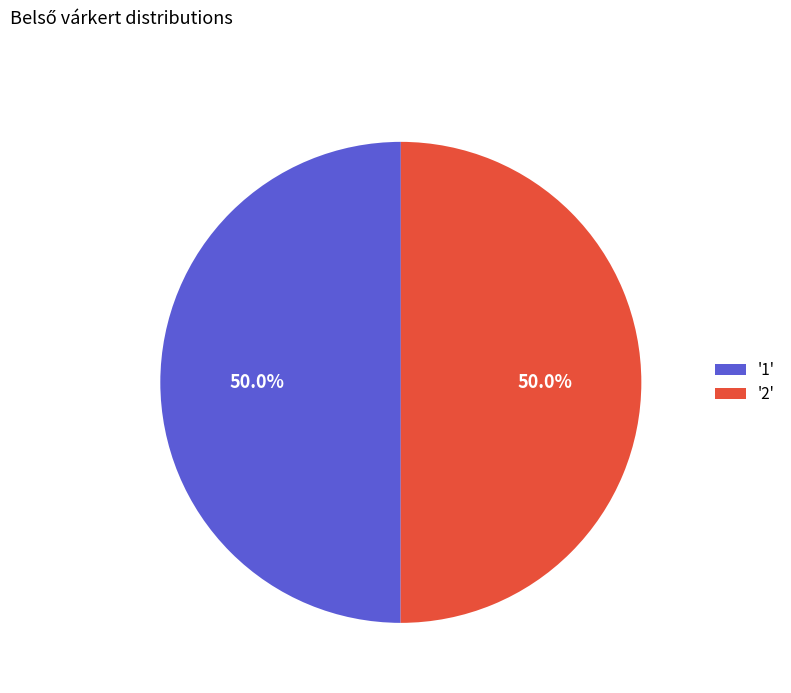

What percentage do '2' and '1' together represent?

100.0%